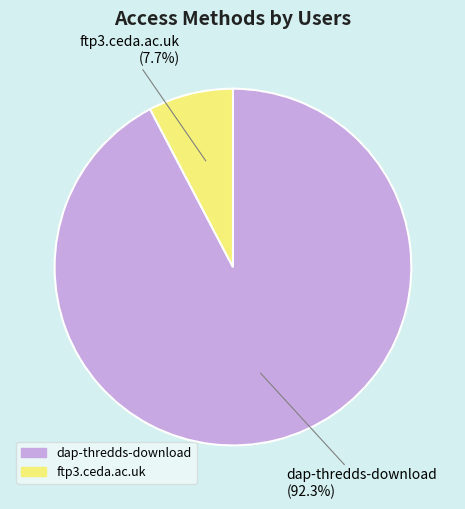

Does ftp3.ceda.ac.uk account for over 50% of the chart?

No